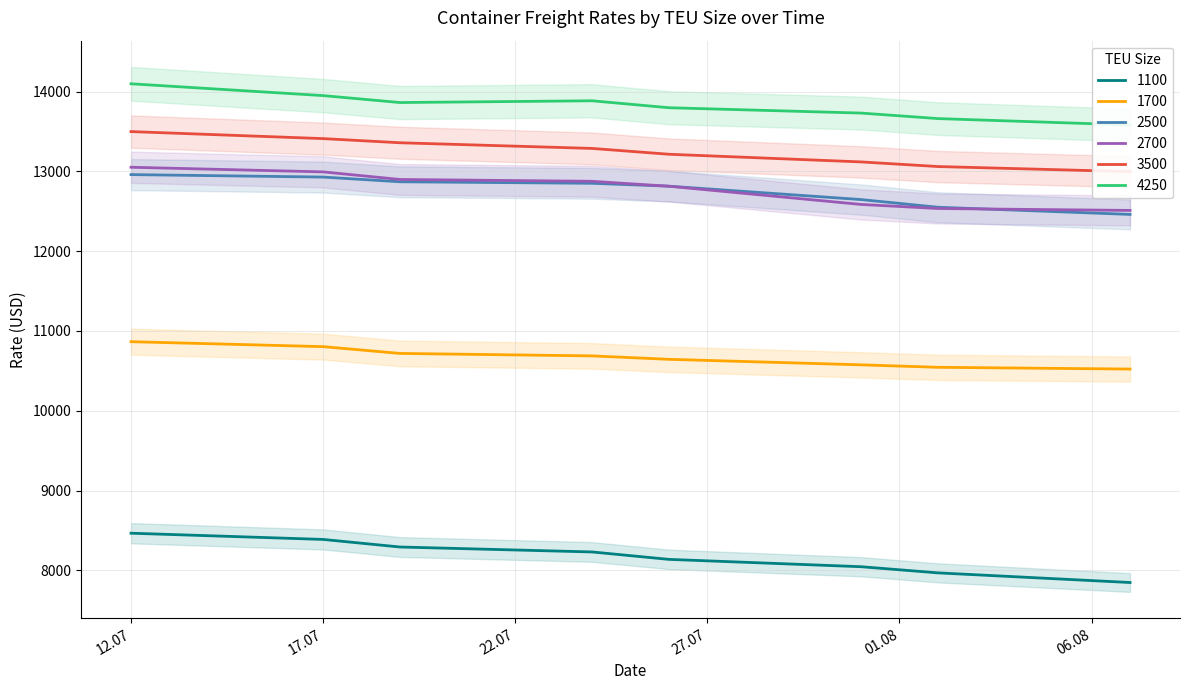

True or false: 1100 and 1700 intersect in this chart.

False